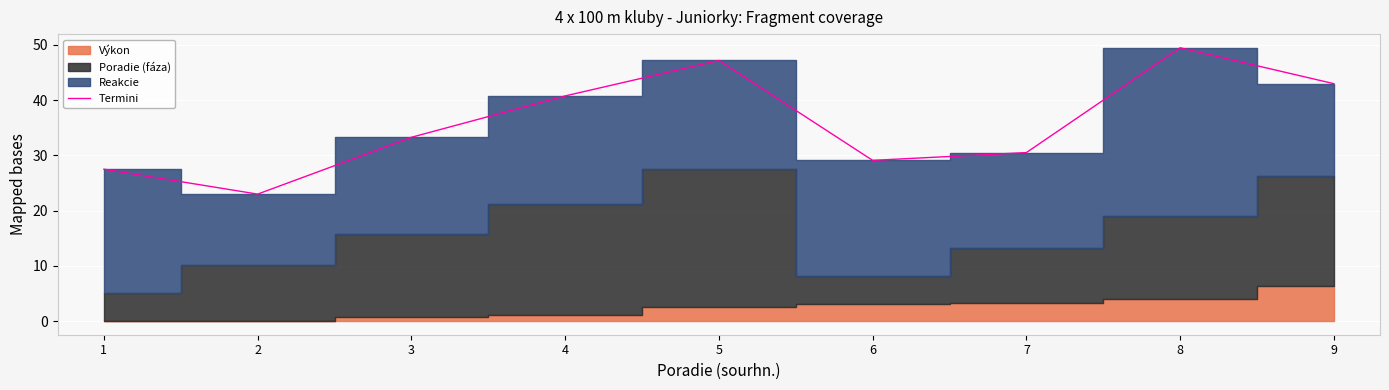

Rank the categories by value from highest to lowest.

8, 5, 9, 4, 3, 7, 6, 1, 2